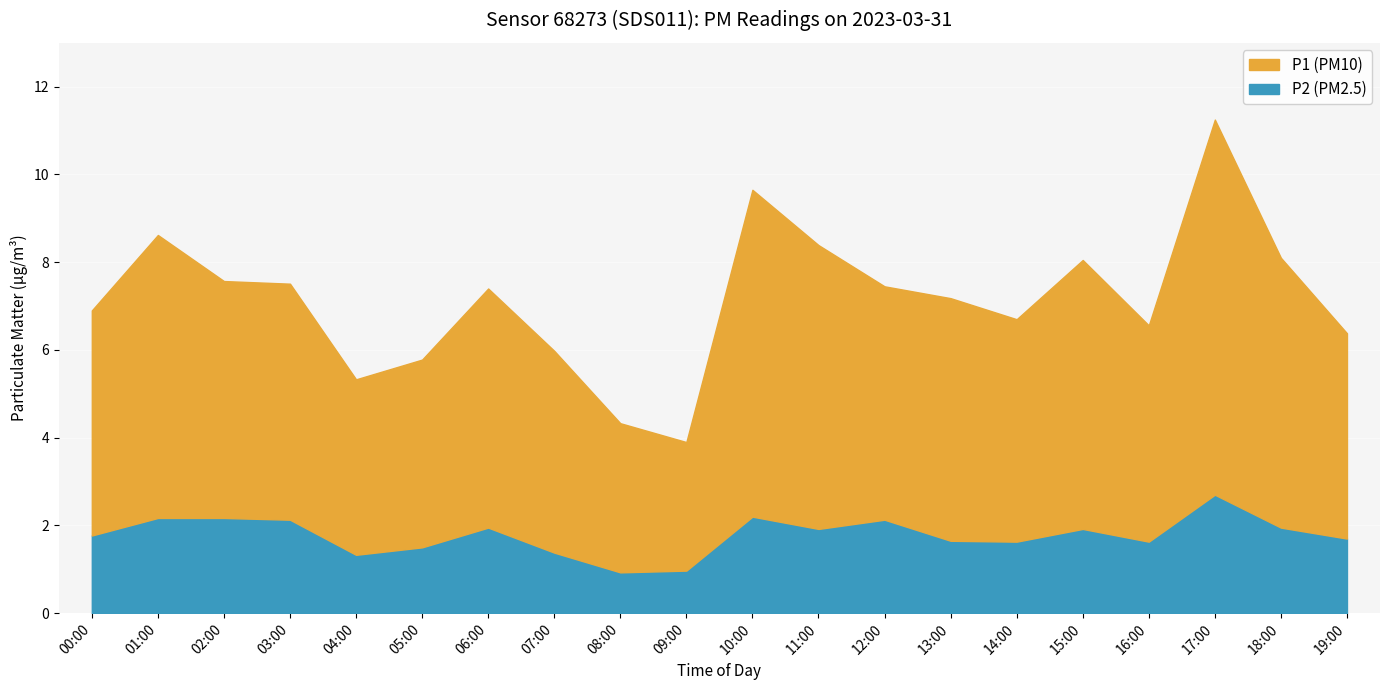

Where is P2 nearest to the value 1?

09:00